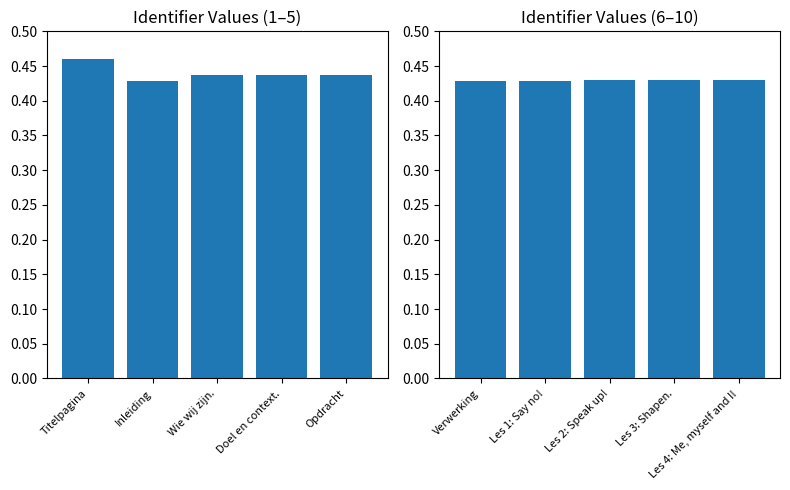

What is the label of the 4th bar from the left?

Doel en context.